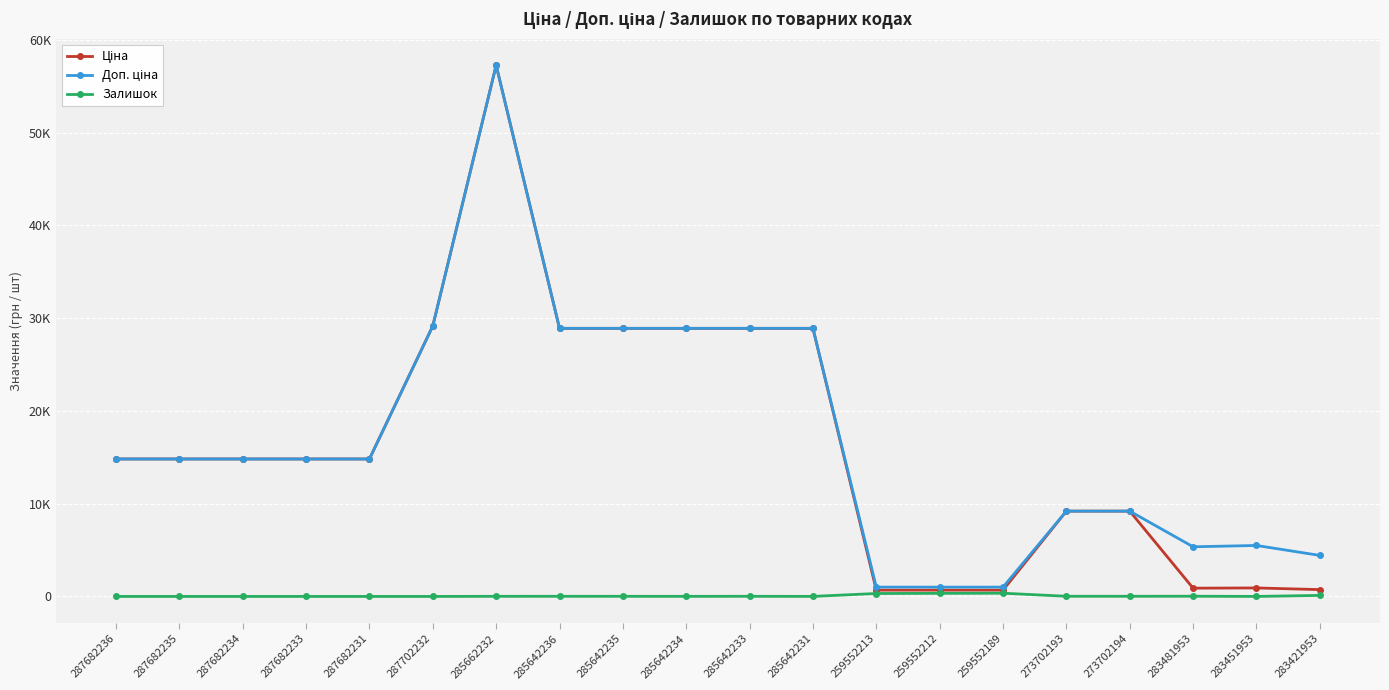

Which series has the largest total across all categories?

Доп. ціна